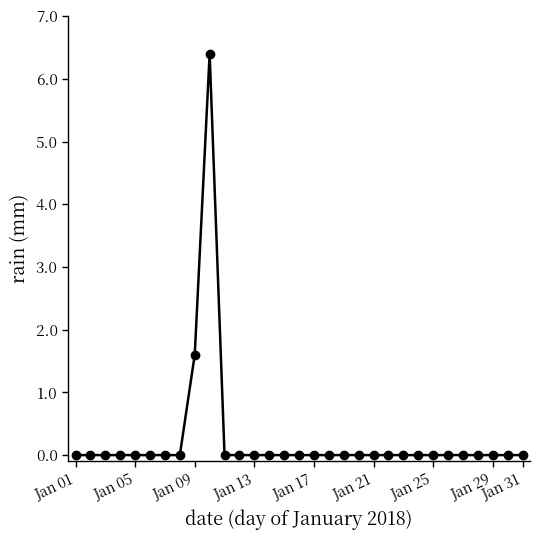

What is the greatest value displayed?

6.4